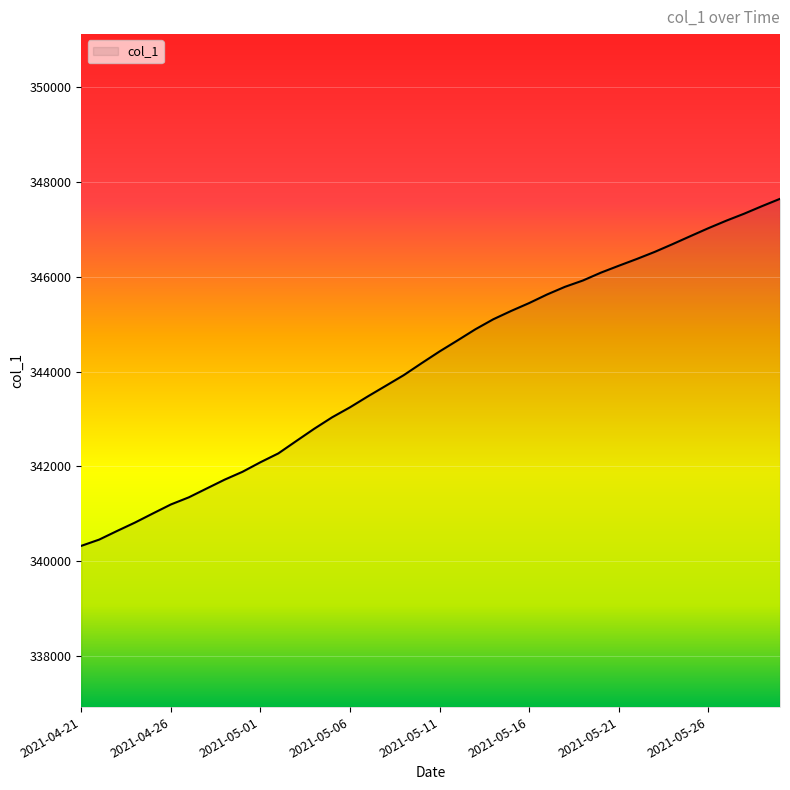

What is the minimum value shown in the chart?

340324.3